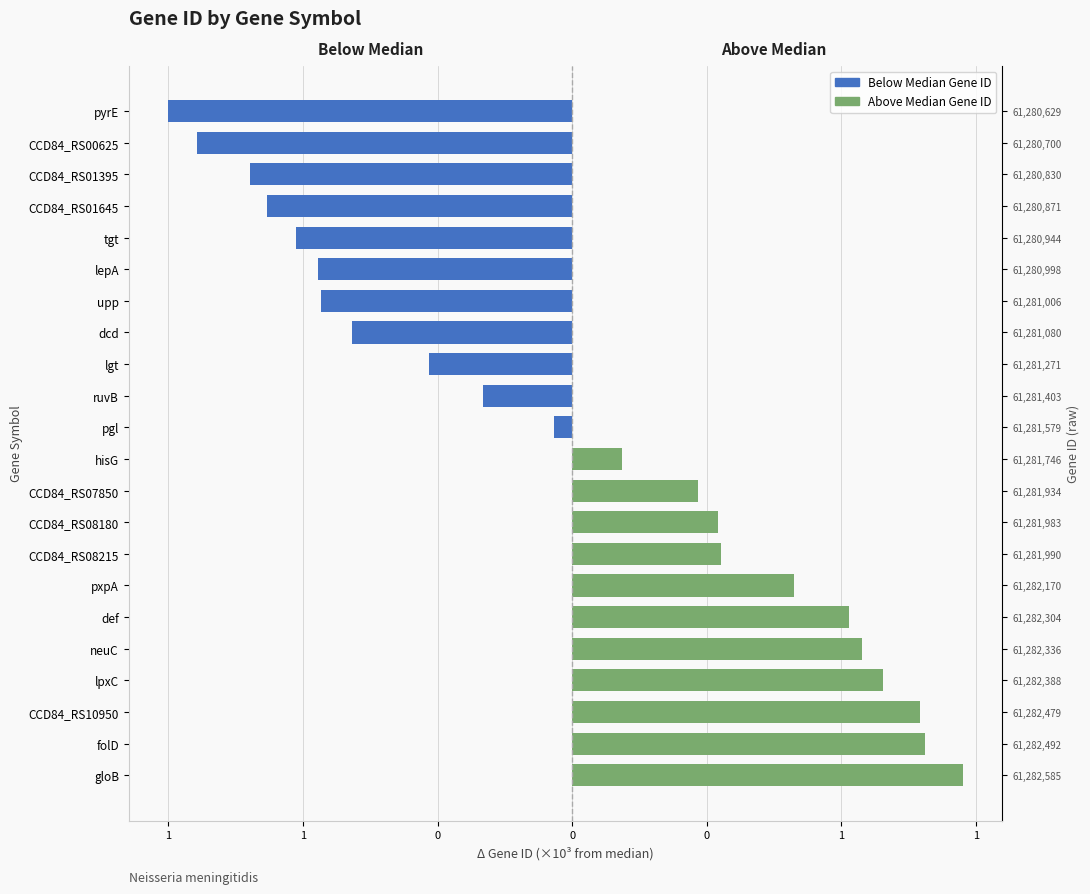

Which series has the widest spread of values?

Gene ID (below median)